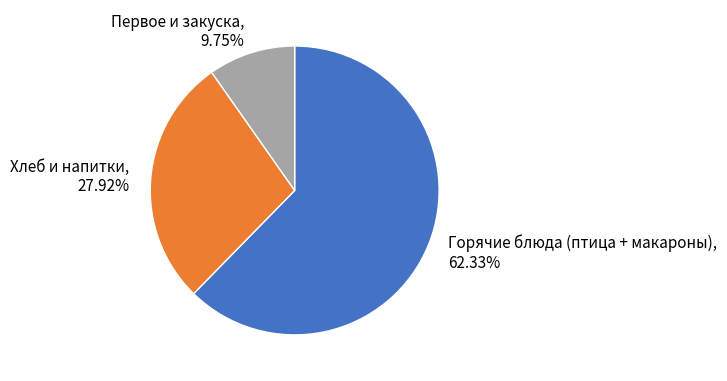

Is there a majority slice in this chart?

Yes